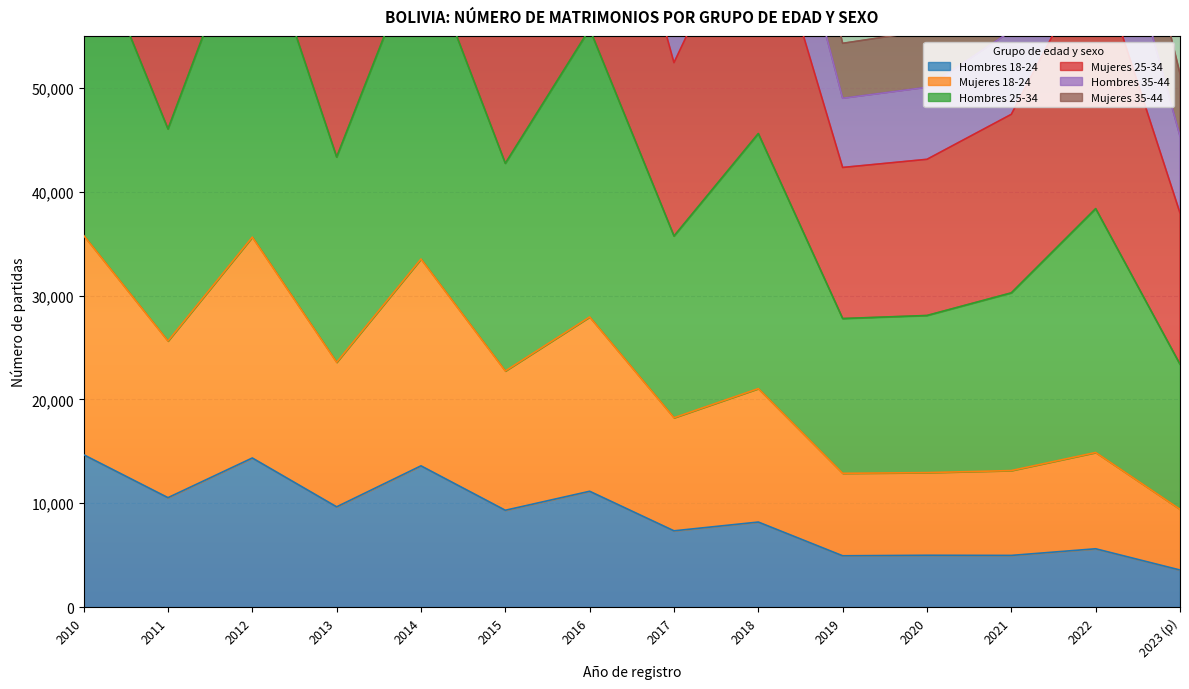

The Hombres 18-24 series shows 3681 at 2022. True or false?

False